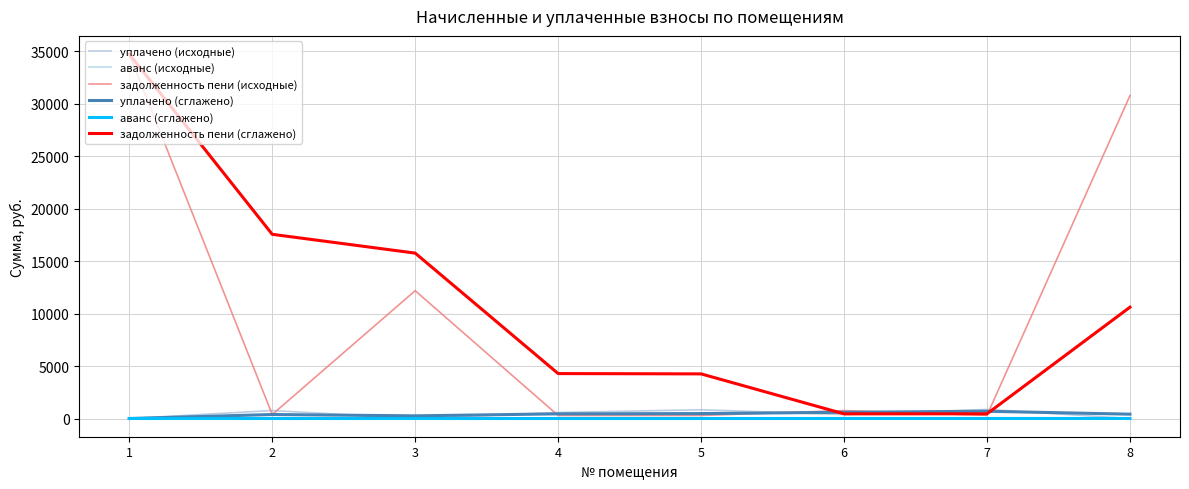

What is the average value of the задолженность пени (сглажено) series?

11016.7